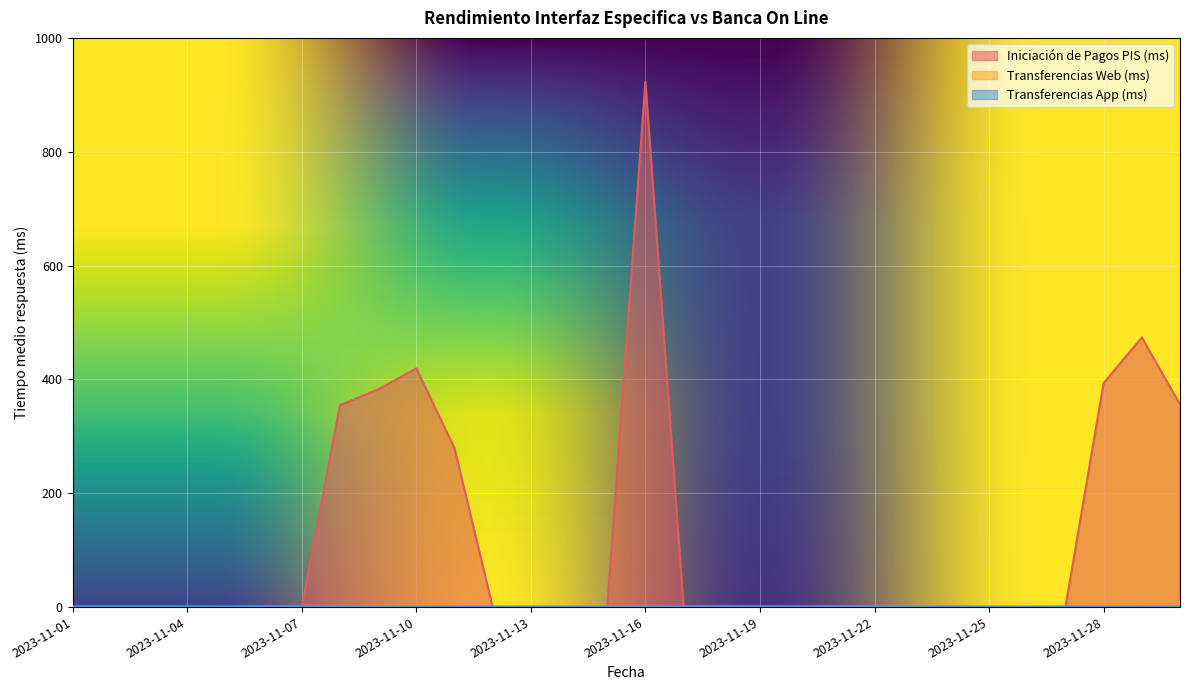

Which series ends up on top after the final intersection of Transferencias App (ms) and Iniciación de Pagos PIS (ms)?

Iniciación de Pagos PIS (ms)